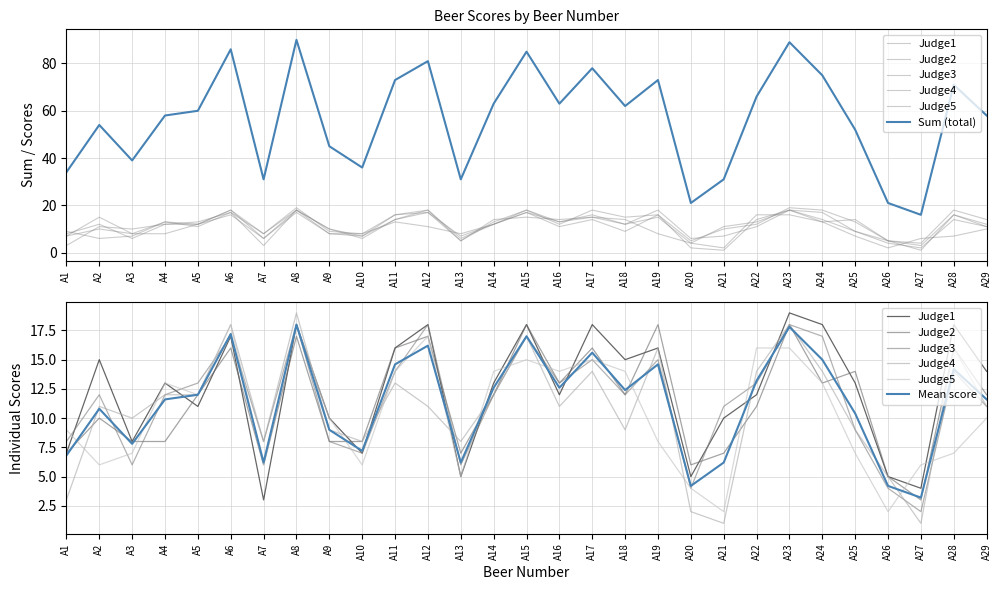

Is the value of Judge1 at A20 greater than the value of Judge4 at A10?

No